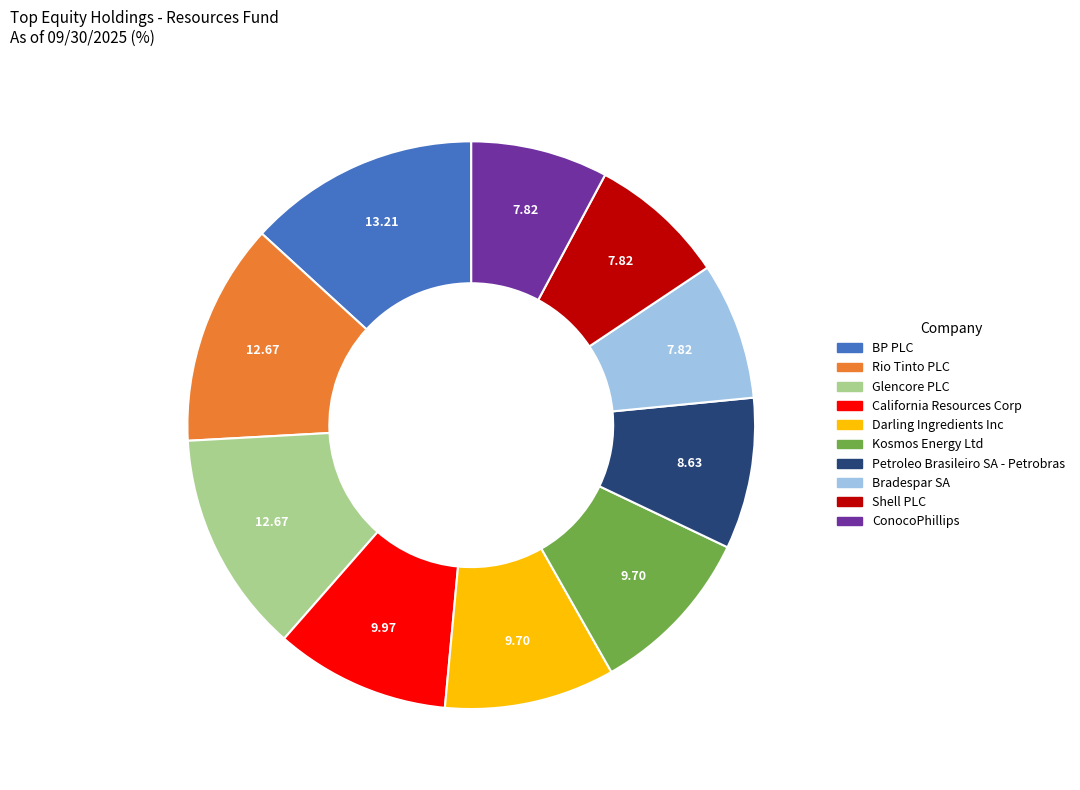

Which has a higher value, Darling Ingredients Inc or ConocoPhillips?

Darling Ingredients Inc